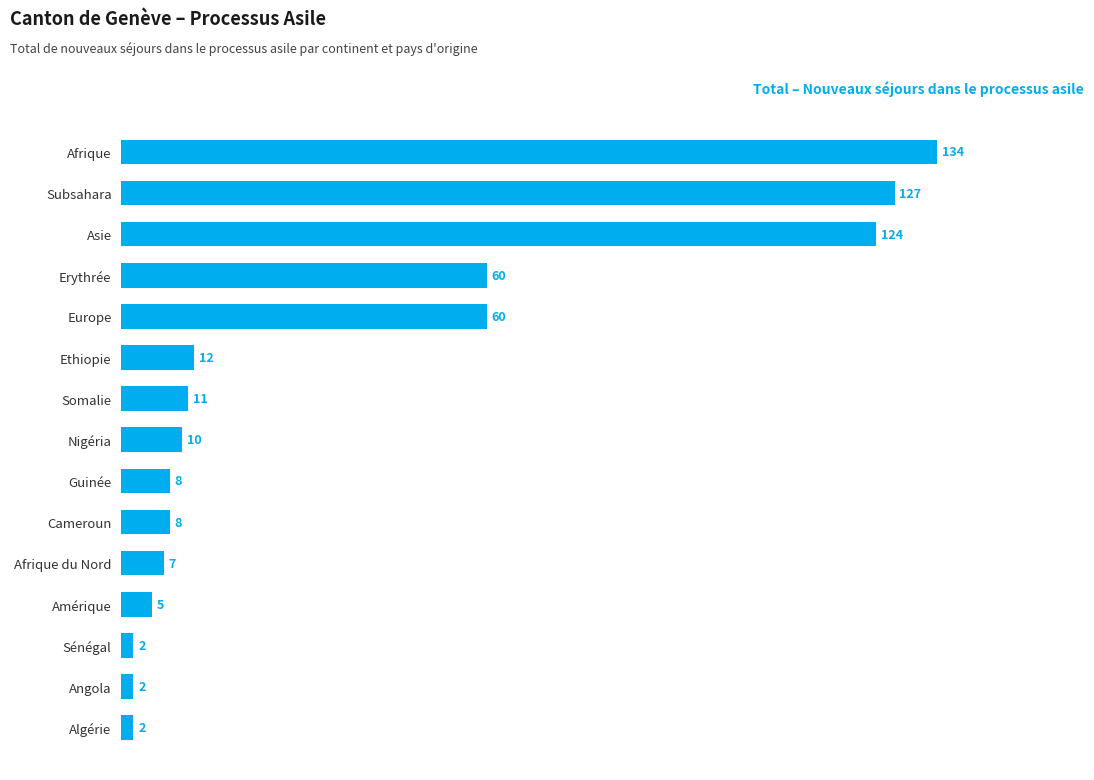

What value does the data have at Amérique, to the nearest 5?

5